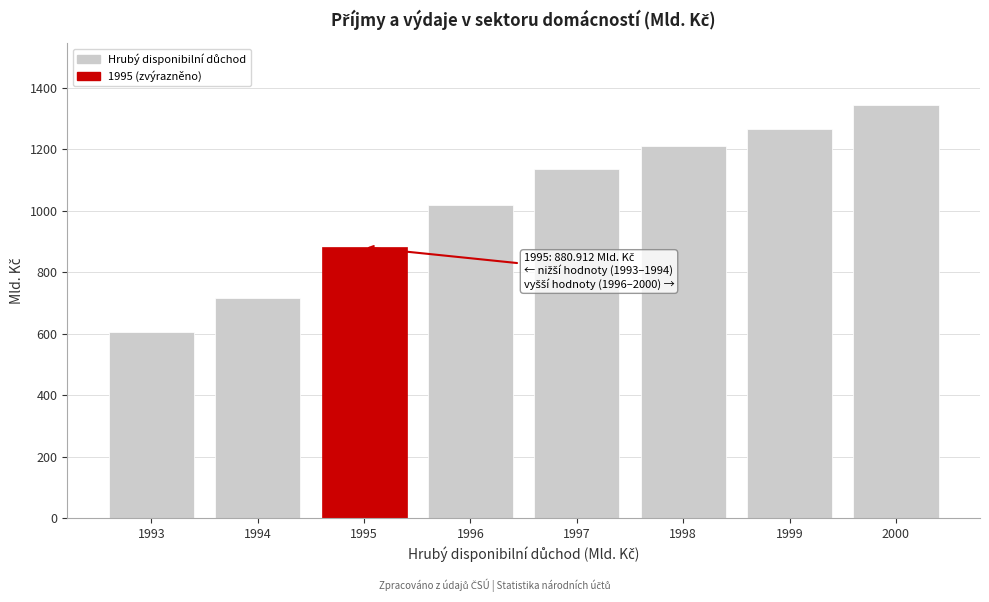

Reading right to left, transcribe all the data shown in this chart.

1344.2	1267.3	1209.6	1136.9	1017.8	880.9	715.0	606.5